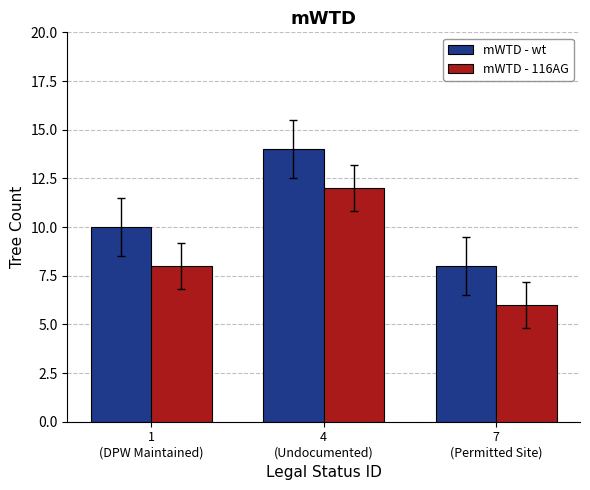

How many mWTD - 116AG values are between 6 and 12?

3